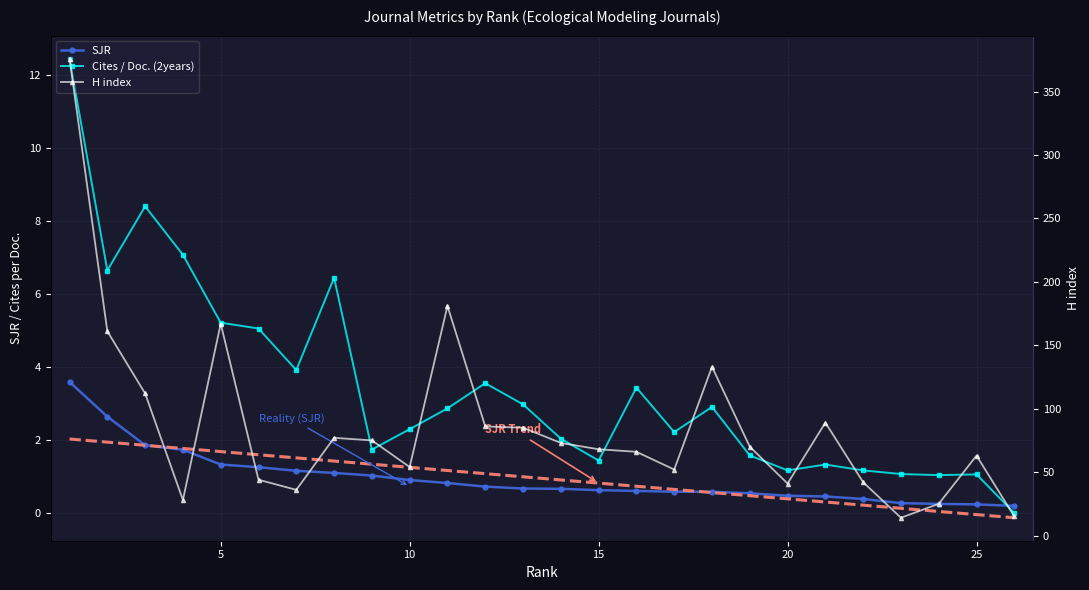

Rank the categories by H index value from lowest to highest.

23, 26, 24, 4, 7, 20, 22, 6, 17, 10, 25, 16, 15, 19, 14, 9, 8, 13, 12, 21, 3, 18, 2, 5, 11, 1